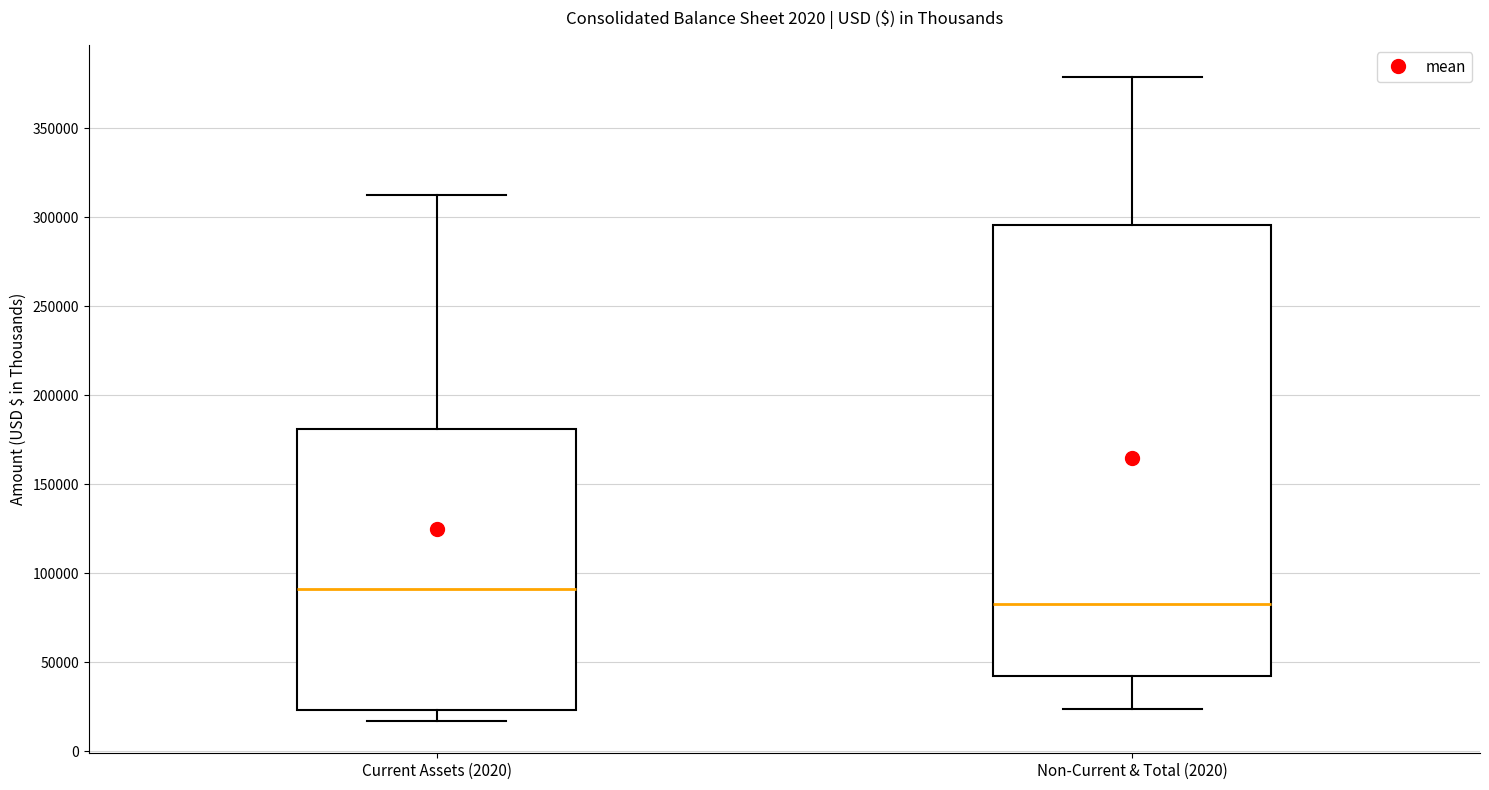

Where is the lower edge of the box for Current Assets (2020) on the y-axis? The values are not printed on the chart, so give them approximately, as read against the axis.

25000